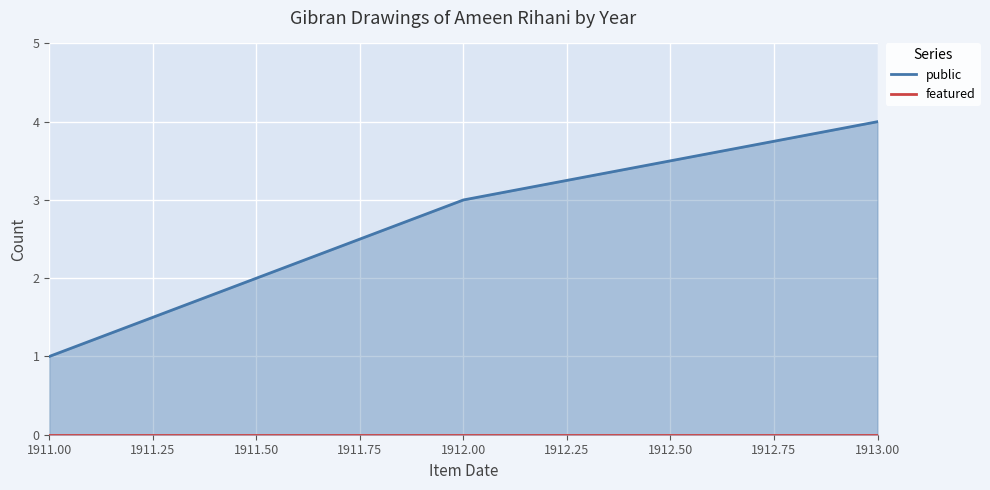

Which category has the highest value in the featured series?

1911.00